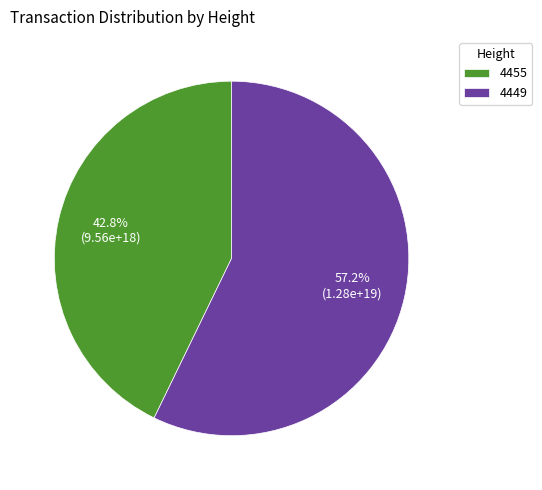

To the nearest percent, what portion does 4449 represent?

57%